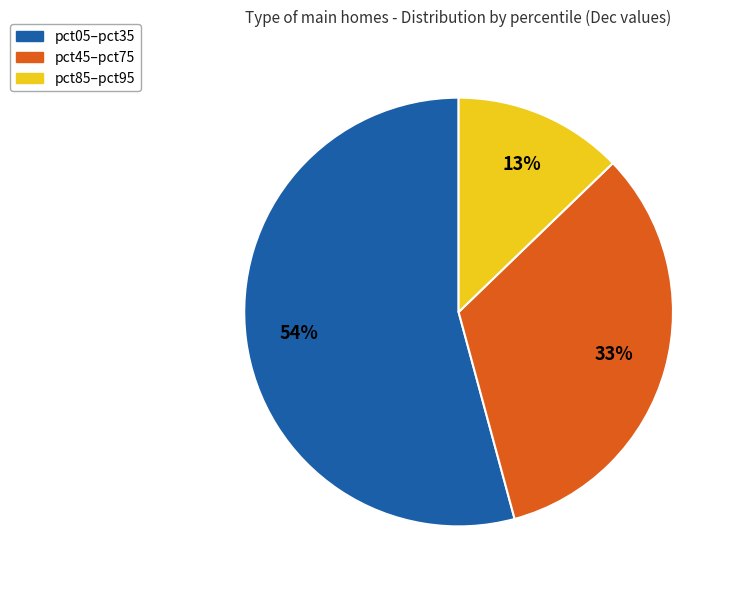

What is the largest slice in the pie chart?

pct05–pct35